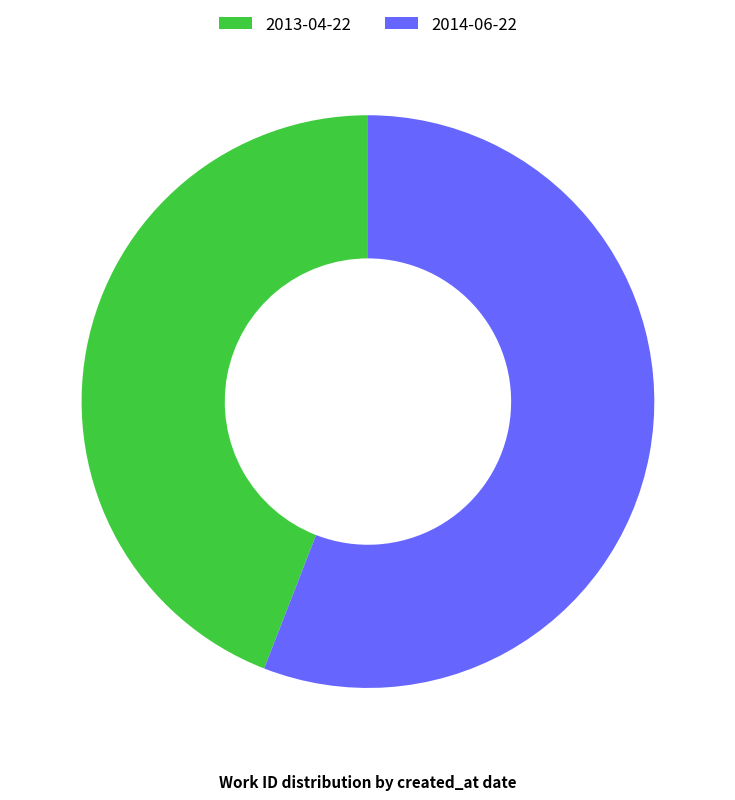

How many slices are in this pie chart?

2